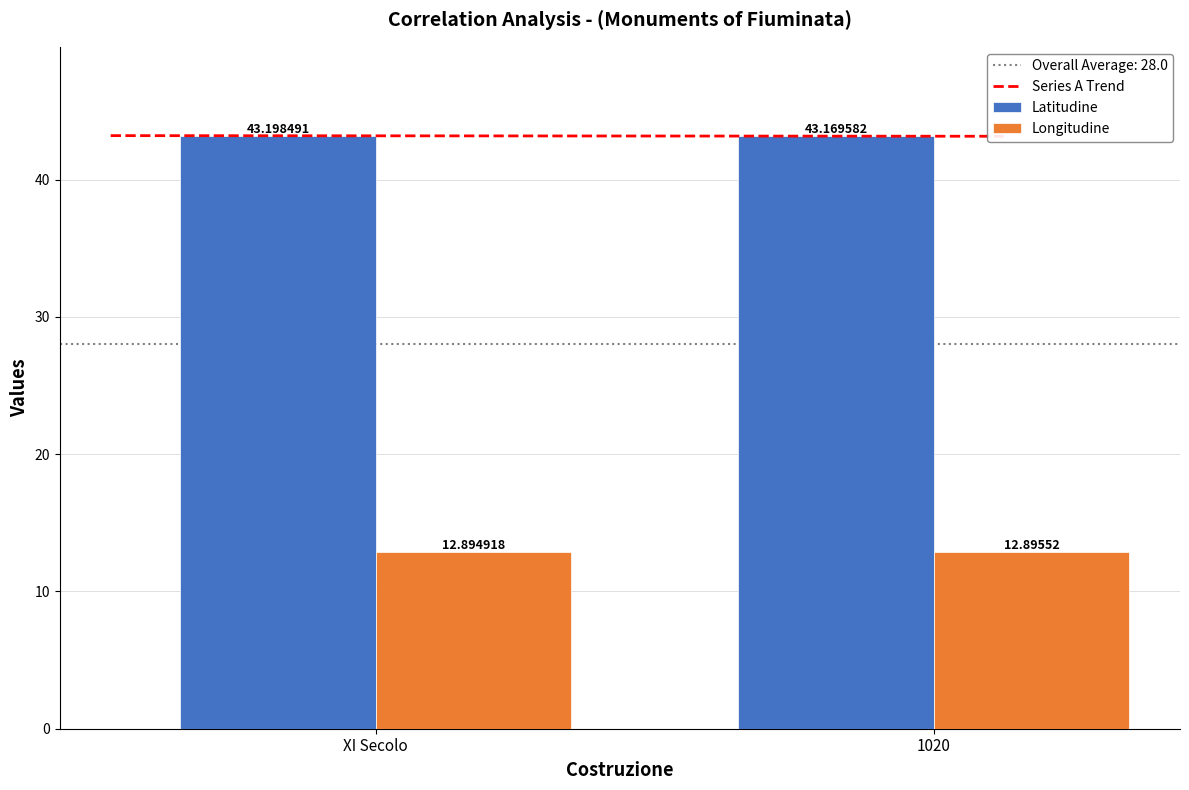

Between XI Secolo and 1020, which series saw the biggest shift?

Latitudine